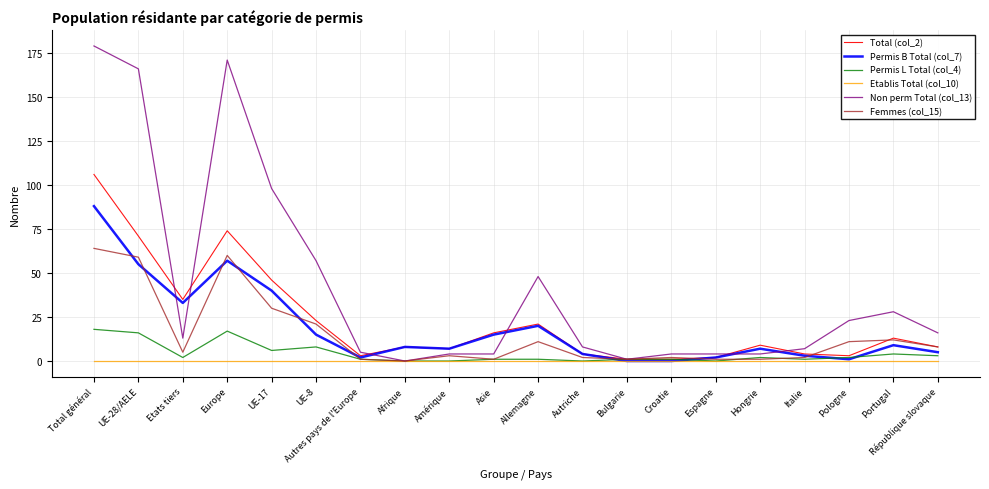

At which category is the sum across all series the highest?

Total général